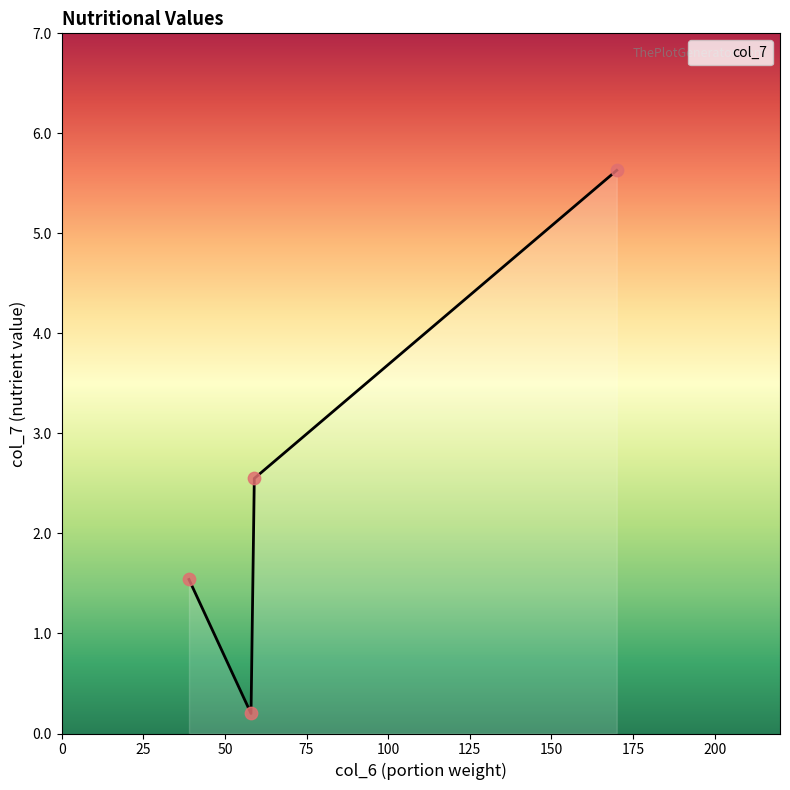

What is the greatest value displayed?

5.6